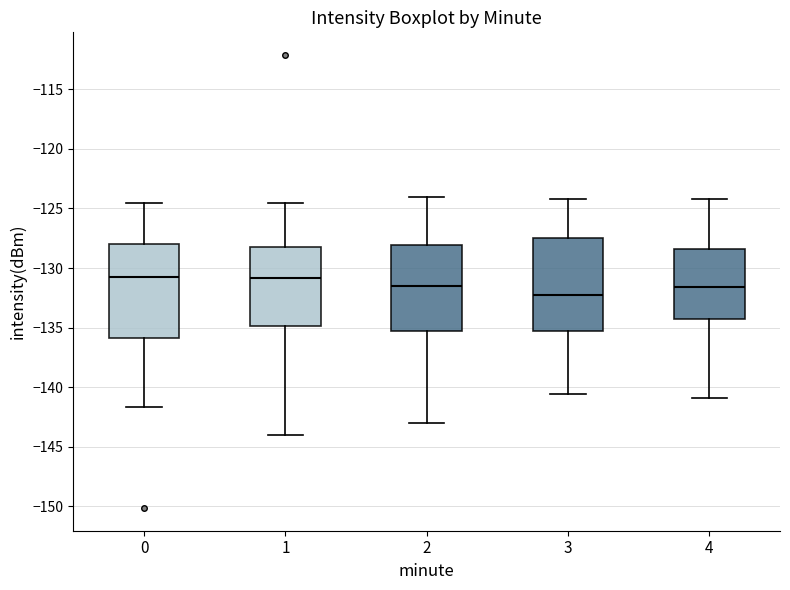

Reading left to right, read every box against the y-axis: the position of its median line, the range the box covers, and the ends of its whiskers. The values are not printed on the chart, so give them approximately, as read against the axis.

0: median -131.0, box -136.0 to -128.0, whiskers -141.5 to -124.5
1: median -131.0, box -135.0 to -128.0, whiskers -144.0 to -124.5
2: median -131.5, box -135.5 to -128.0, whiskers -143.0 to -124.0
3: median -132.0, box -135.5 to -127.5, whiskers -140.5 to -124.0
4: median -131.5, box -134.5 to -128.5, whiskers -141.0 to -124.0